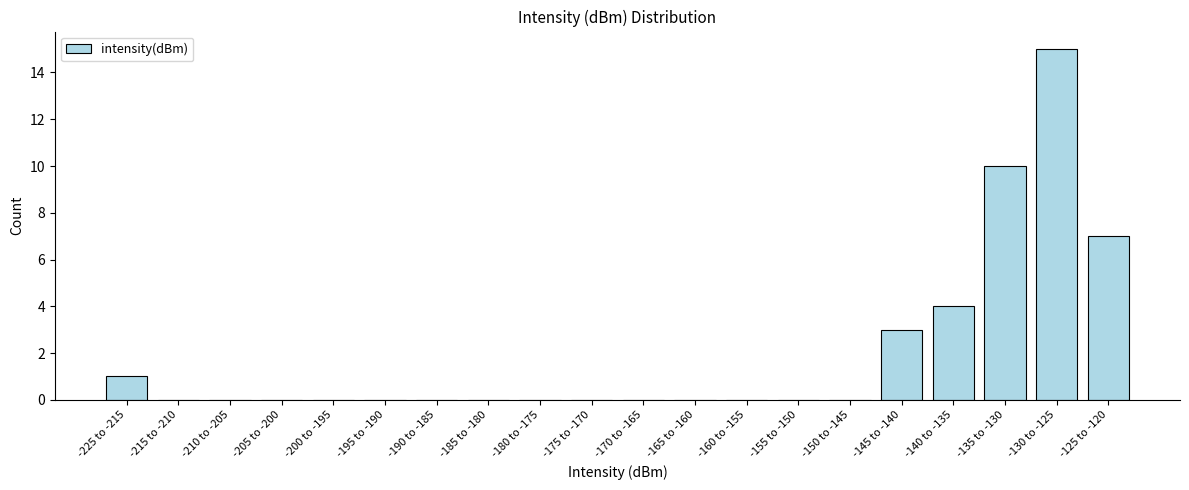

Reading left to right, what are all the values shown in this chart?

-225 to -215=1	-215 to -210=0	-210 to -205=0	-205 to -200=0	-200 to -195=0	-195 to -190=0	-190 to -185=0	-185 to -180=0	-180 to -175=0	-175 to -170=0	-170 to -165=0	-165 to -160=0	-160 to -155=0	-155 to -150=0	-150 to -145=0	-145 to -140=3	-140 to -135=4	-135 to -130=10	-130 to -125=15	-125 to -120=7